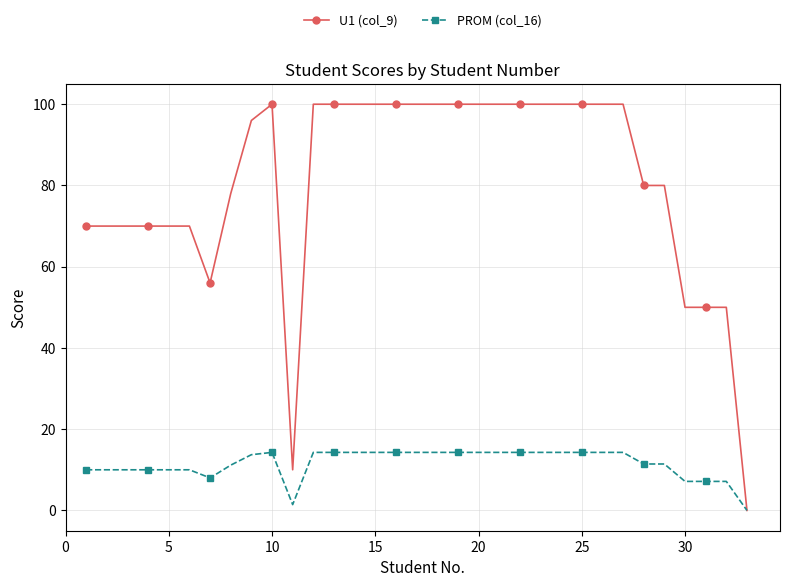

List the series in order of their overall mean, lowest first.

PROM (col_16), U1 (col_9)